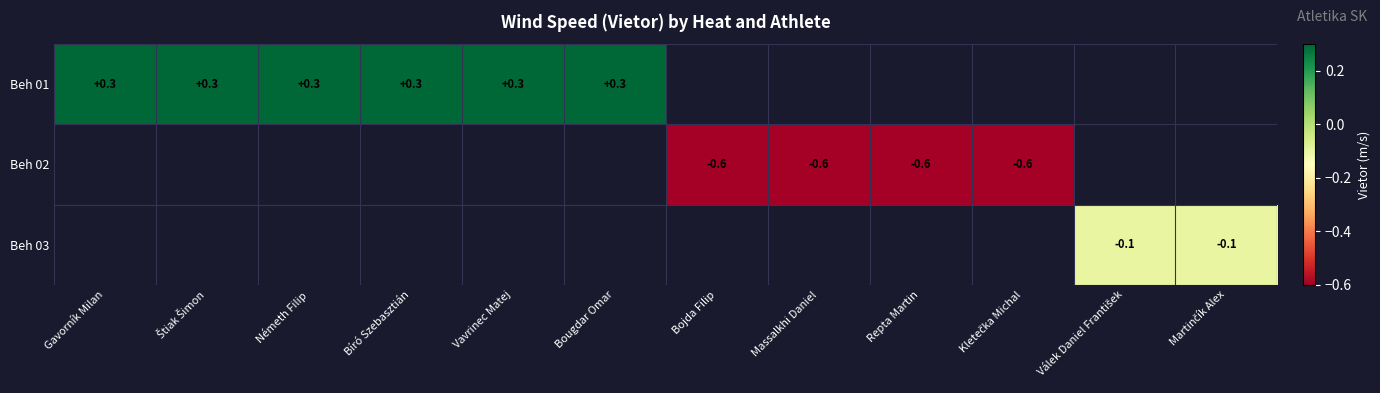

The value of Beh 02 at Bojda Filip is -0.6. True or false?

True